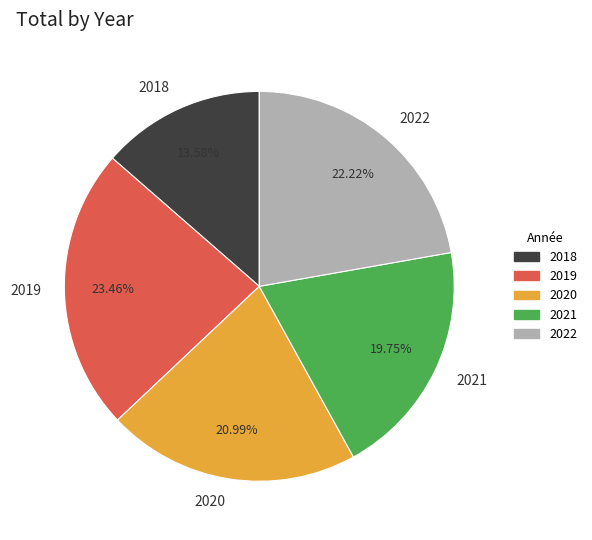

Count the number of slices in the pie.

5